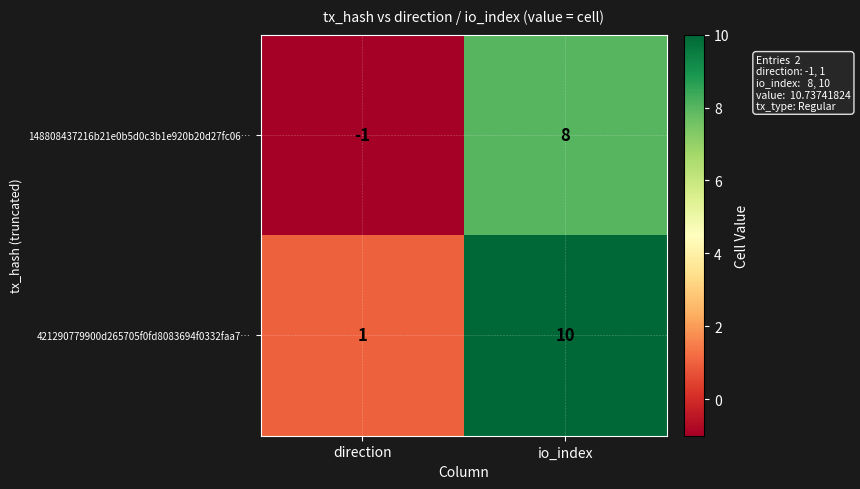

How many data points in 421290779900d265705f0fd8083694f0332faa7… are less than 10?

1